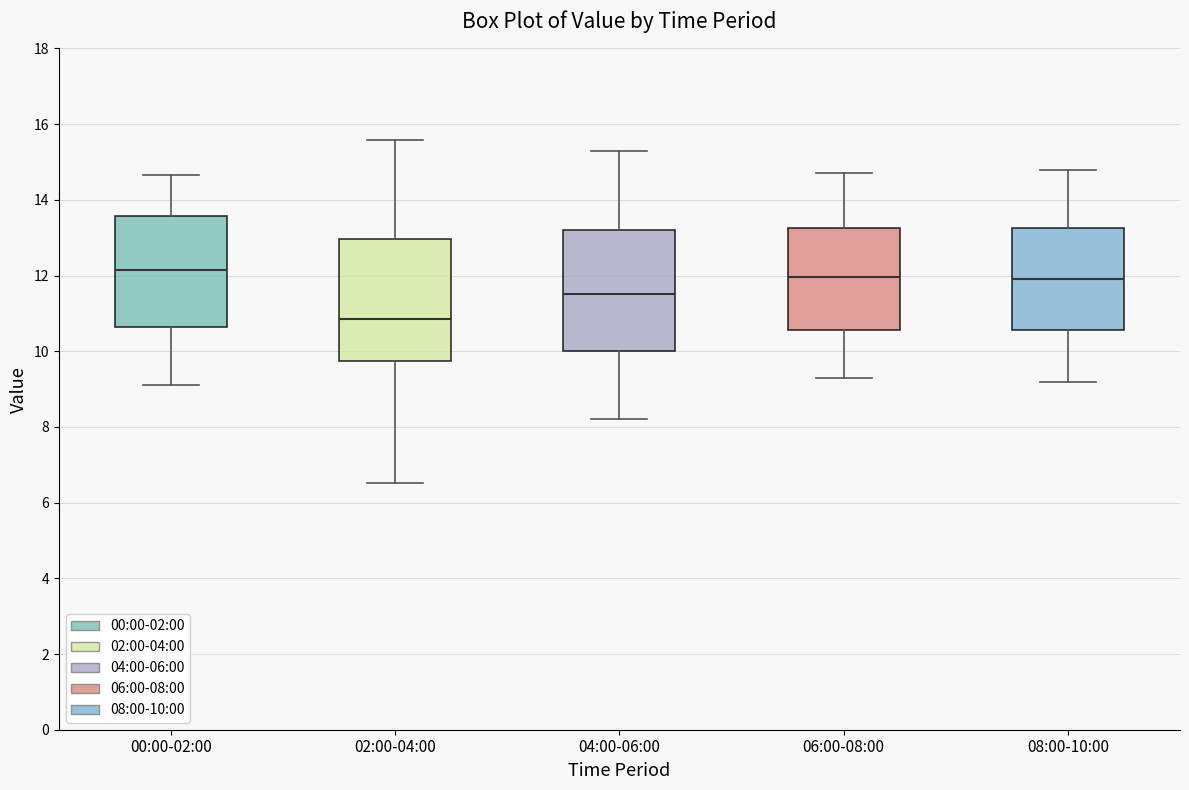

Where does the median line of the box for 08:00-10:00 sit on the y-axis? The values are not printed on the chart, so give them approximately, as read against the axis.

12.0